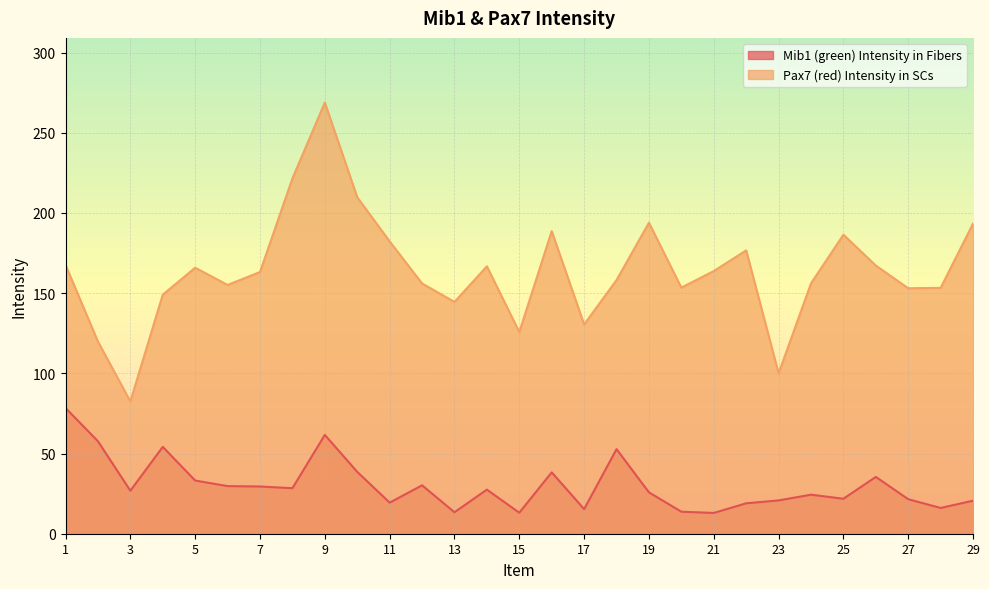

What is the greatest value displayed?

268.8